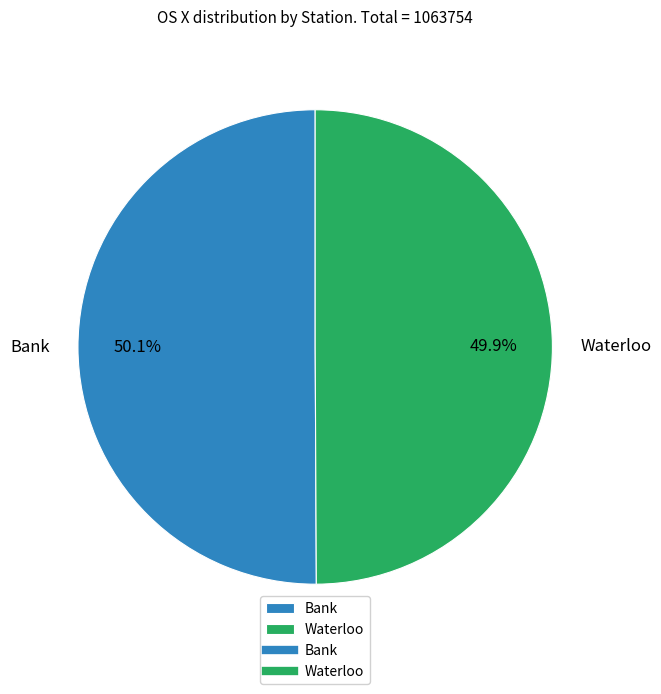

Does any single category account for the majority?

Yes